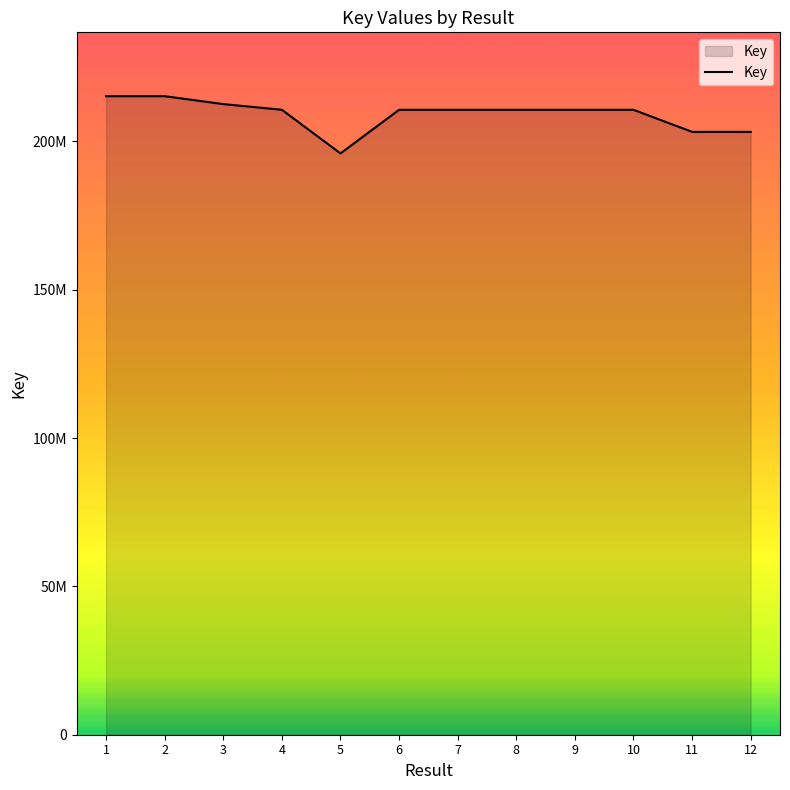

Does the chart have visible grid lines?

No